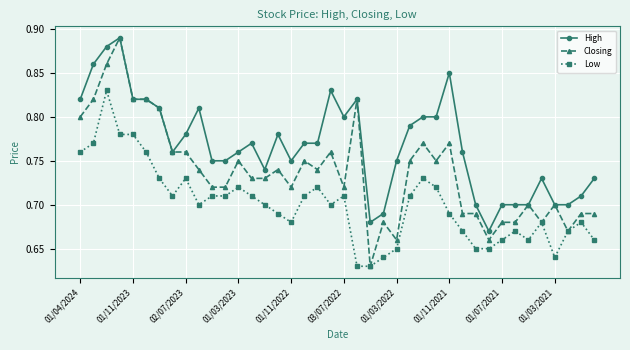

How many distinct data groups are displayed?

3